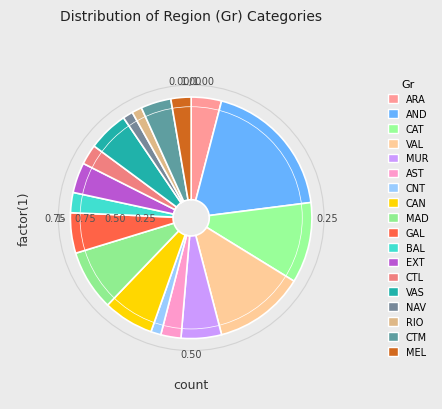

Is it true that CAT is 11% of the pie?

True